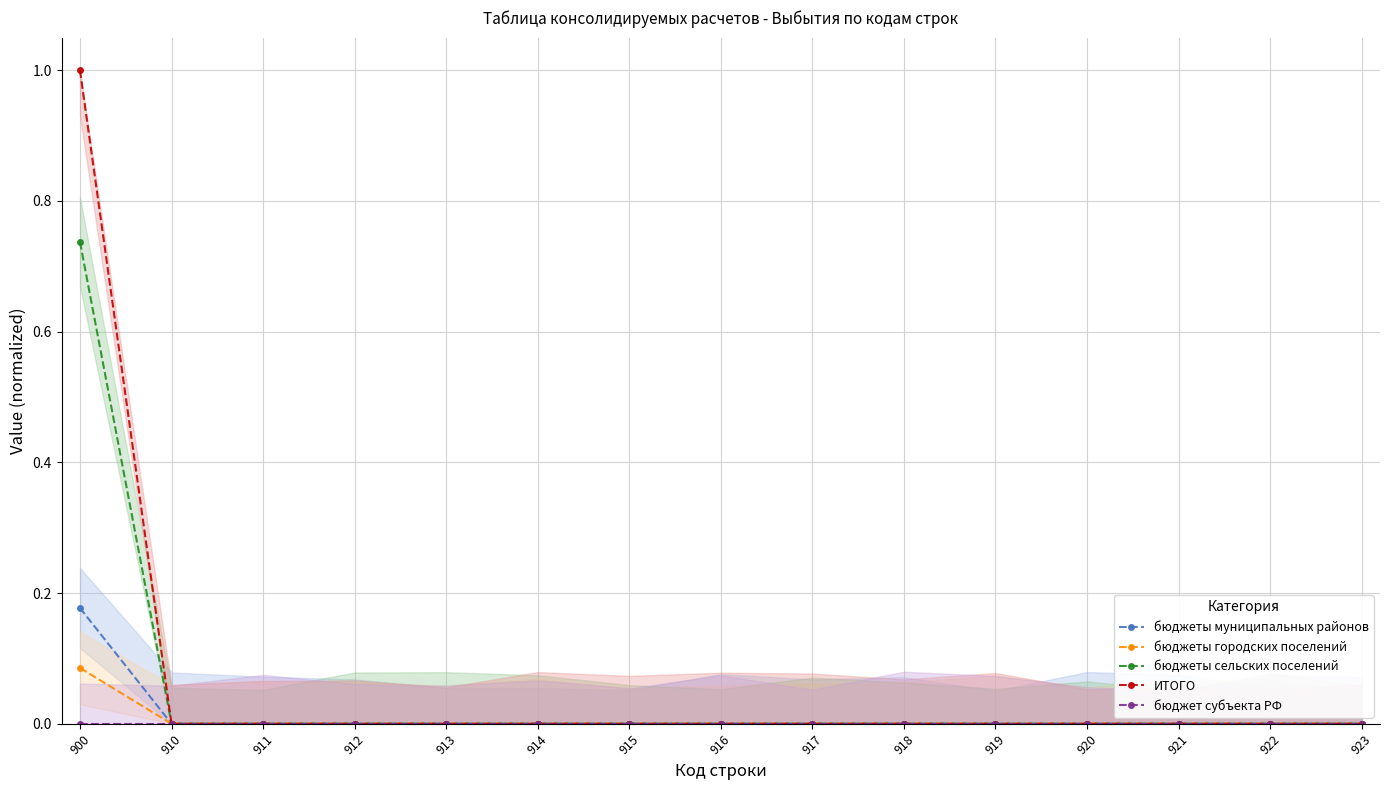

Reading left to right, what are all the values shown in this chart?

бюджеты муниципальных районов: 900=0.2	910=0.0	911=0.0	912=0.0	913=0.0	914=0.0	915=0.0	916=0.0	917=0.0	918=0.0	919=0.0	920=0.0	921=0.0	922=0.0	923=0.0
бюджеты городских поселений: 900=0.1	910=0.0	911=0.0	912=0.0	913=0.0	914=0.0	915=0.0	916=0.0	917=0.0	918=0.0	919=0.0	920=0.0	921=0.0	922=0.0	923=0.0
бюджеты сельских поселений: 900=0.7	910=0.0	911=0.0	912=0.0	913=0.0	914=0.0	915=0.0	916=0.0	917=0.0	918=0.0	919=0.0	920=0.0	921=0.0	922=0.0	923=0.0
ИТОГО: 900=1.0	910=0.0	911=0.0	912=0.0	913=0.0	914=0.0	915=0.0	916=0.0	917=0.0	918=0.0	919=0.0	920=0.0	921=0.0	922=0.0	923=0.0
бюджет субъекта РФ: 900=0.0	910=0.0	911=0.0	912=0.0	913=0.0	914=0.0	915=0.0	916=0.0	917=0.0	918=0.0	919=0.0	920=0.0	921=0.0	922=0.0	923=0.0